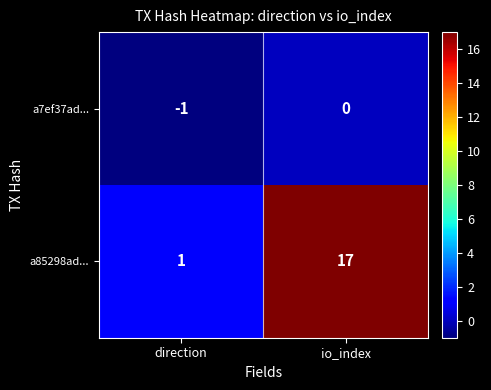

Which series has the largest total across all categories?

a85298ad...